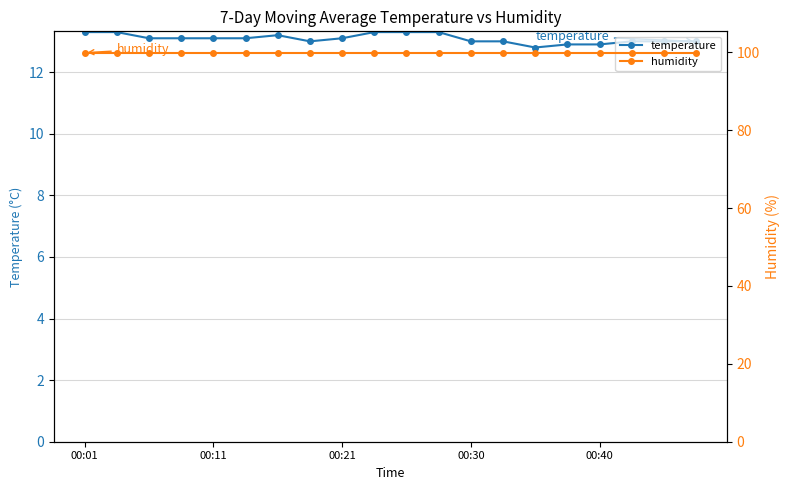

True or false: humidity and temperature intersect in this chart.

False